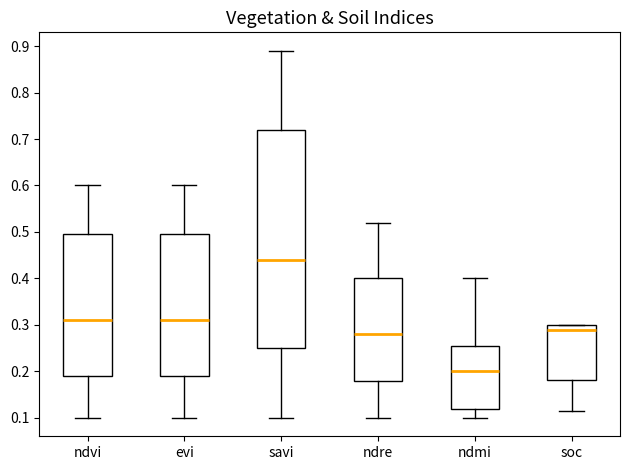

Reading left to right, transcribe this box plot: for each box, give where its median line is, the range the box spans, and where its two whiskers end, as read against the y-axis. The values are not printed on the chart, so give them approximately, as read against the axis.

ndvi: median 0.31, box 0.19 to 0.50, whiskers 0.10 to 0.60
evi: median 0.31, box 0.19 to 0.50, whiskers 0.10 to 0.60
savi: median 0.44, box 0.25 to 0.72, whiskers 0.10 to 0.89
ndre: median 0.28, box 0.18 to 0.40, whiskers 0.10 to 0.52
ndmi: median 0.20, box 0.12 to 0.26, whiskers 0.10 to 0.40
soc: median 0.29, box 0.18 to 0.30, whiskers 0.11 to 0.30